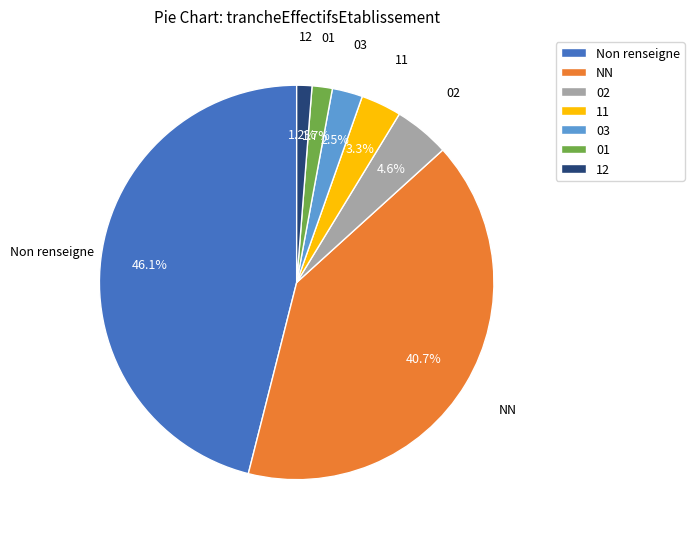

Combined, do 01 and 12 account for over 50%?

No